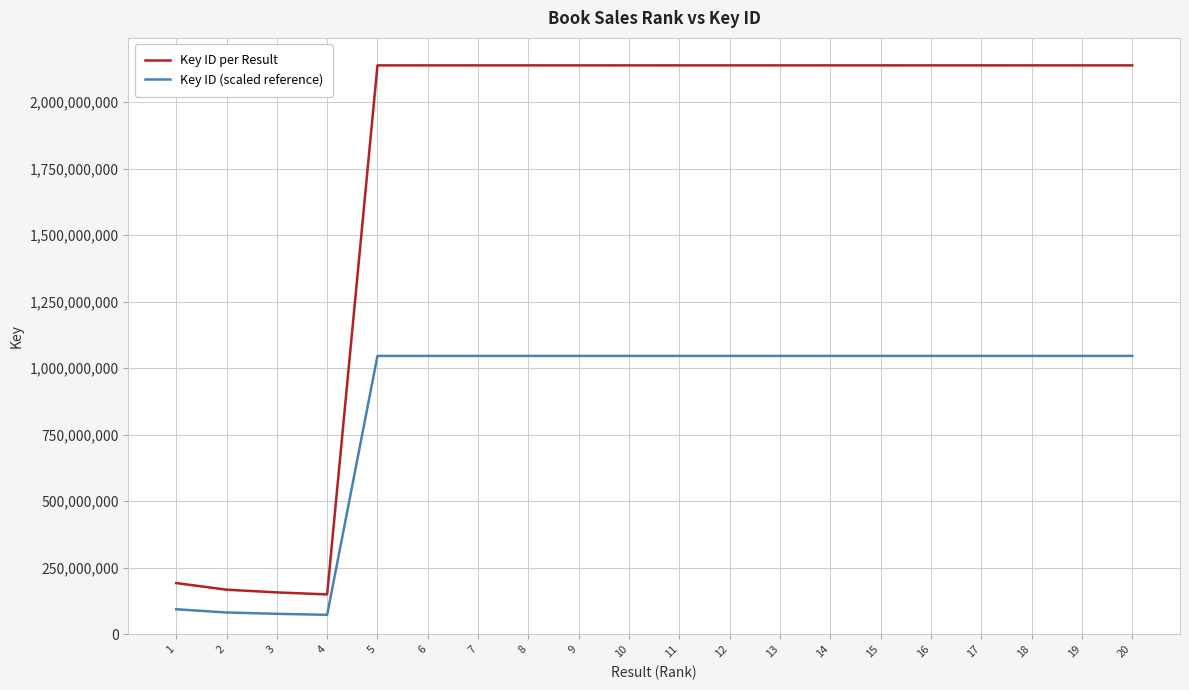

Is the value of Key ID per Result at 10 greater than the value of Key ID (scaled reference) at 15?

Yes